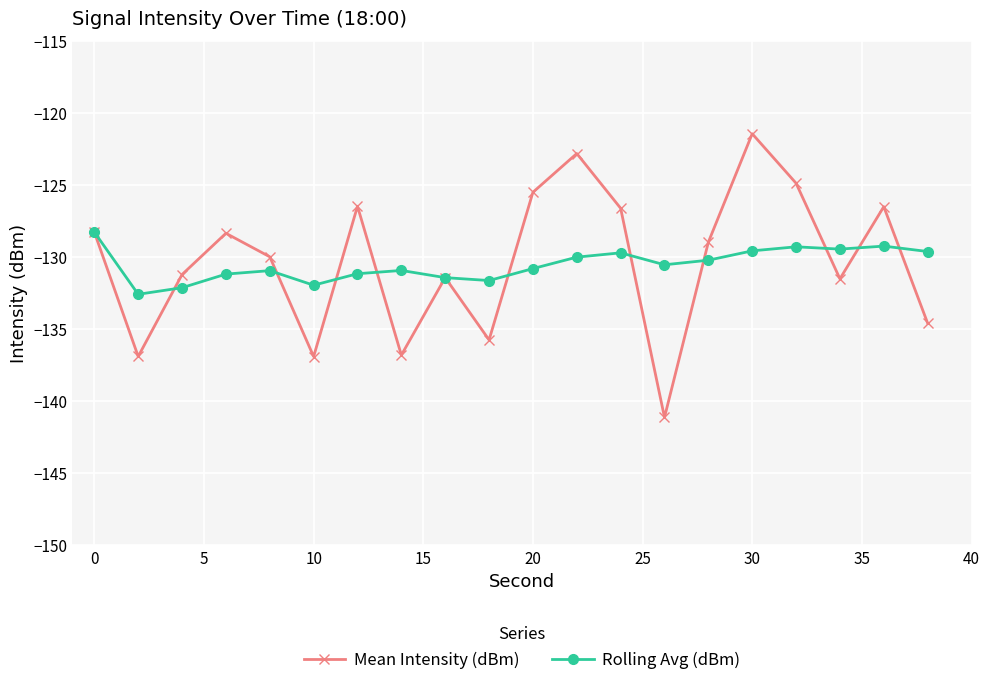

What is the minimum value for Rolling Avg (dBm)?

-132.6